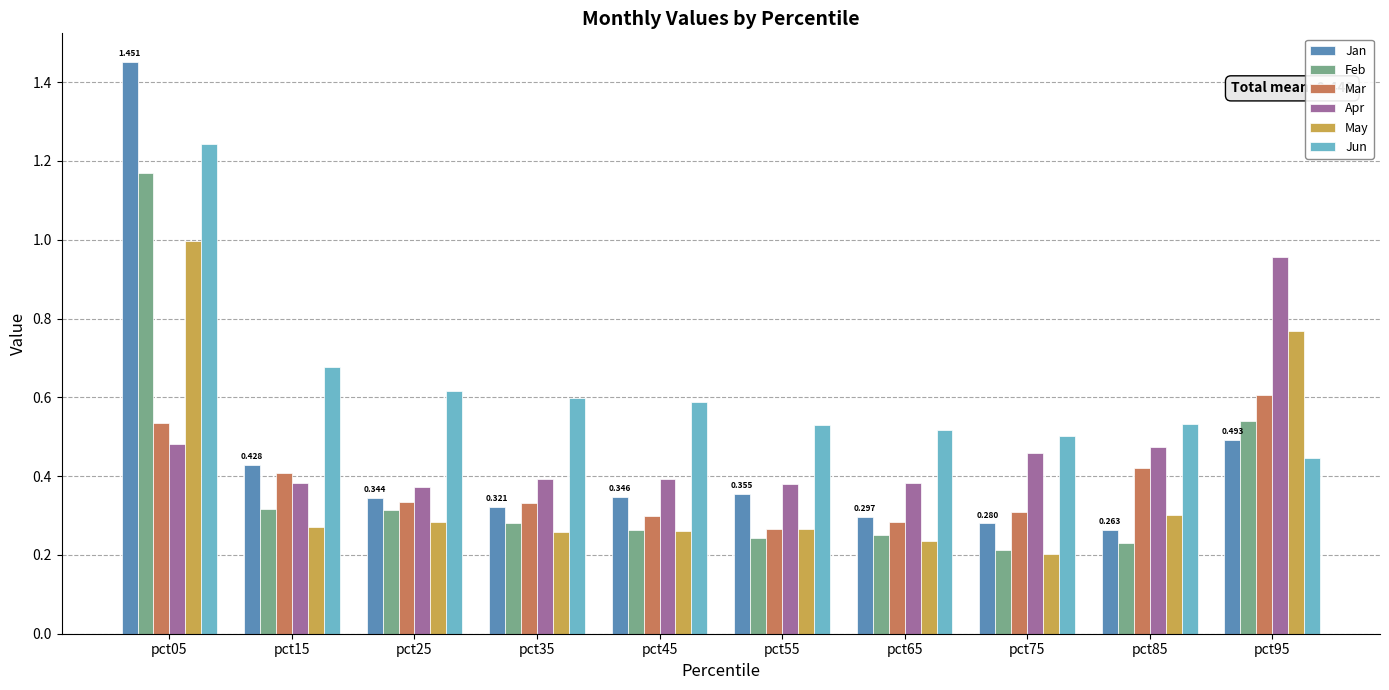

Which series has the widest spread of values?

Jan